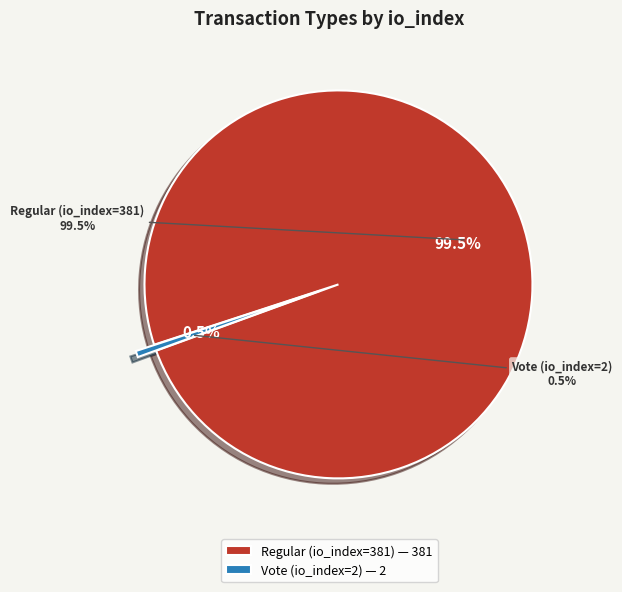

To the nearest percent, what is the difference between the Vote (io_index=2) and Regular (io_index=381) slice percentages?

99%